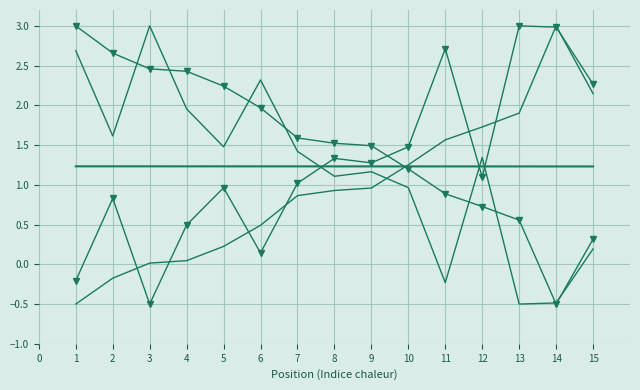

Between 13 and 12, which is larger?

13